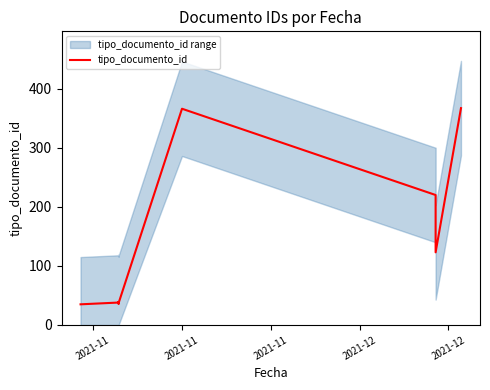

What is the maximum value shown in the chart?

367